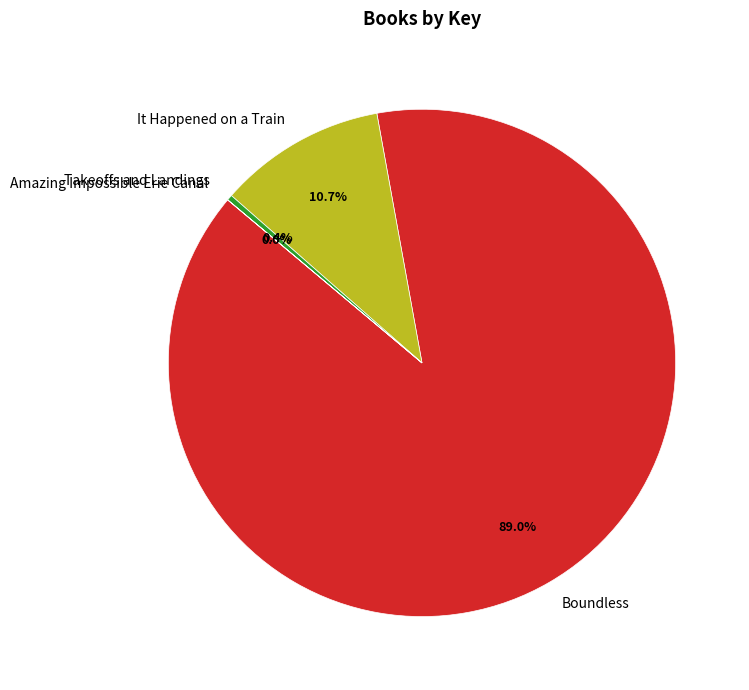

Which slice represents more than half of the pie?

Boundless